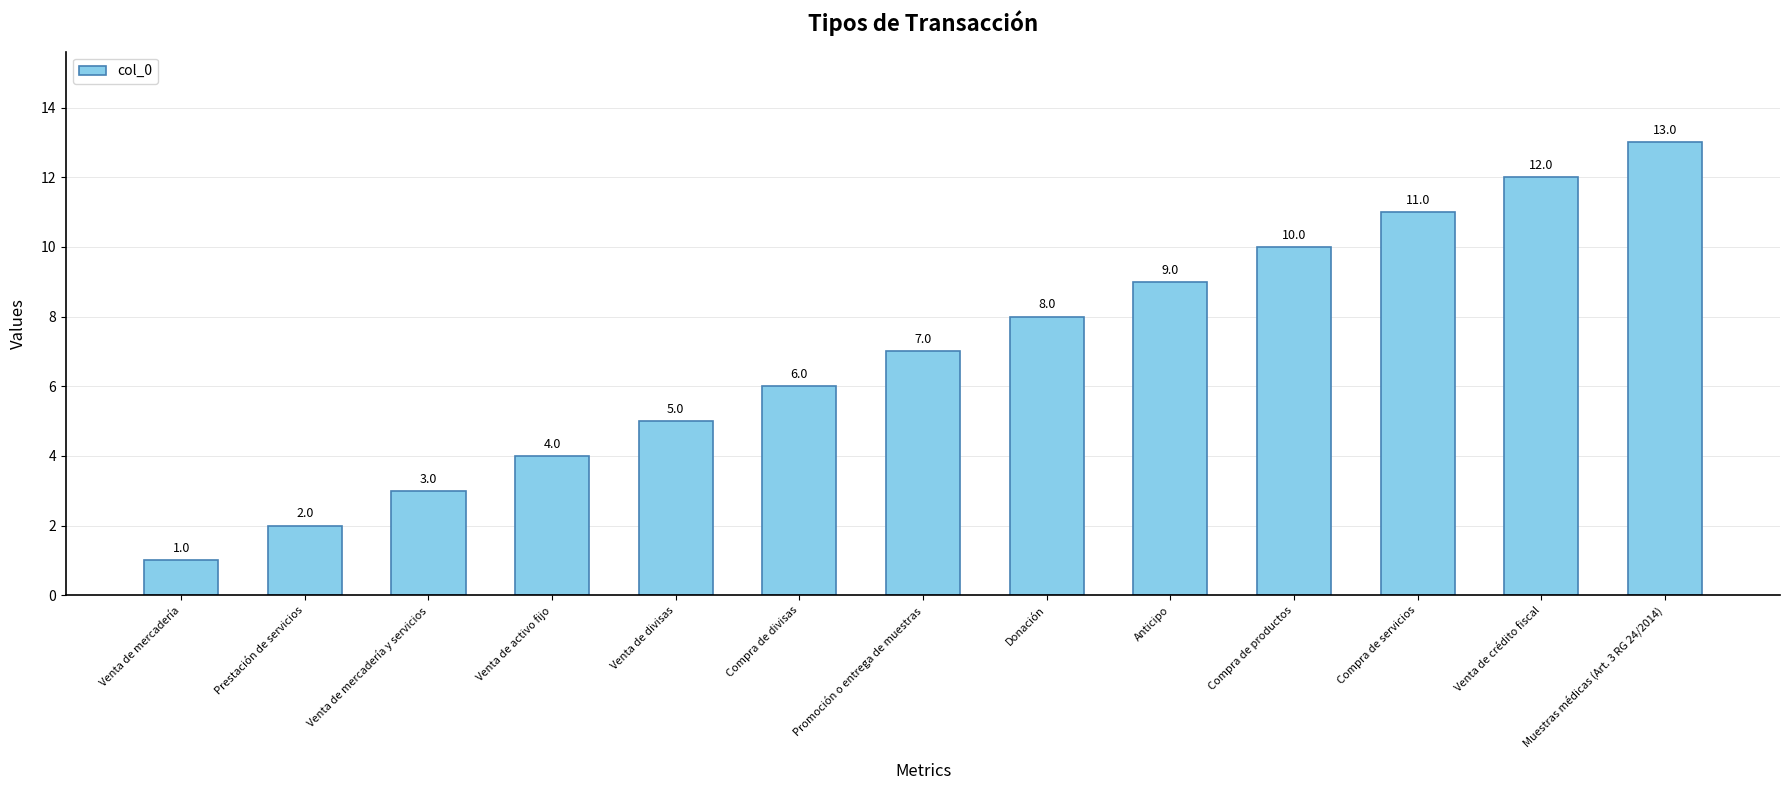

What is the change in value from Promoción o entrega de muestras to Muestras médicas (Art. 3 RG 24/2014)?

+6